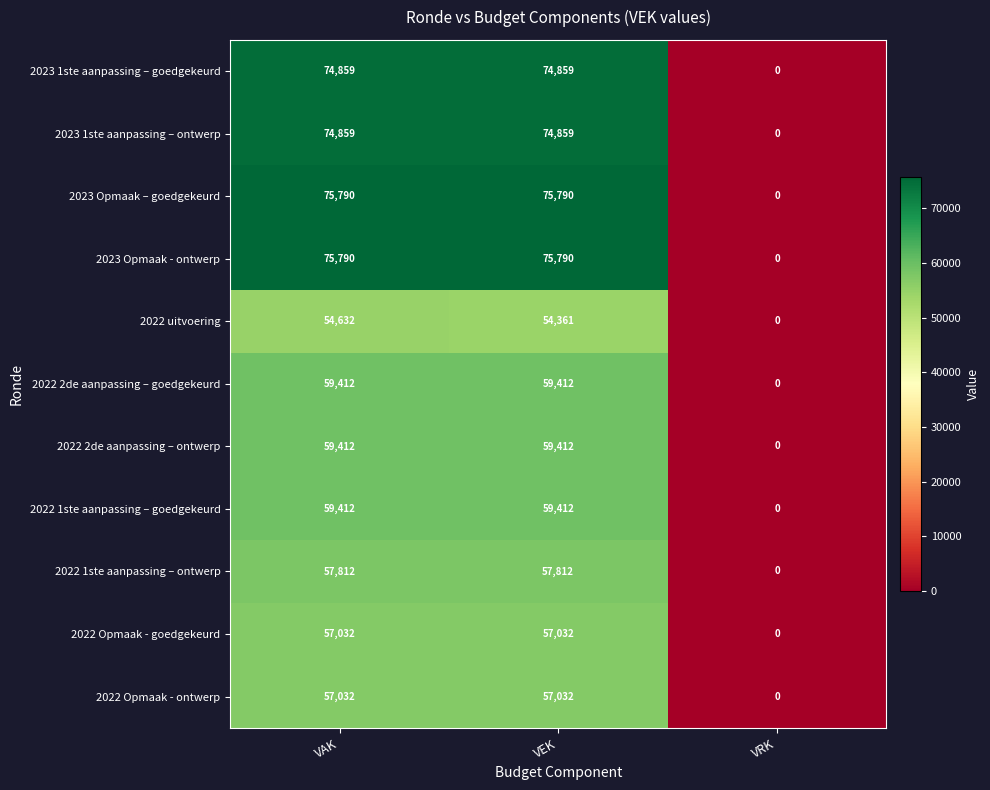

Is the value of 2022 2de aanpassing – ontwerp at VRK greater than the value of 2022 uitvoering at VAK?

No